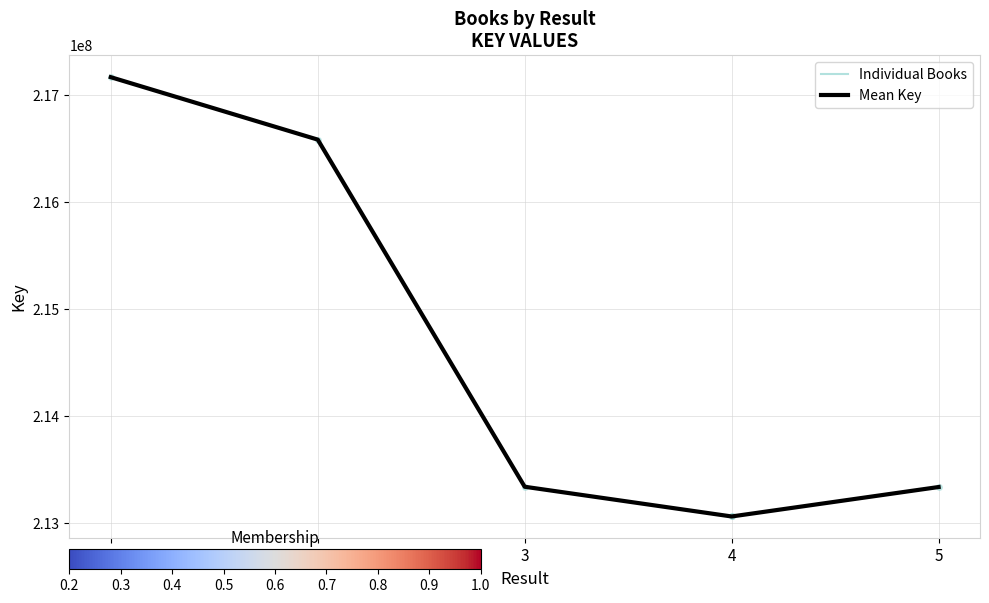

Between 5 and 1, which is larger?

1